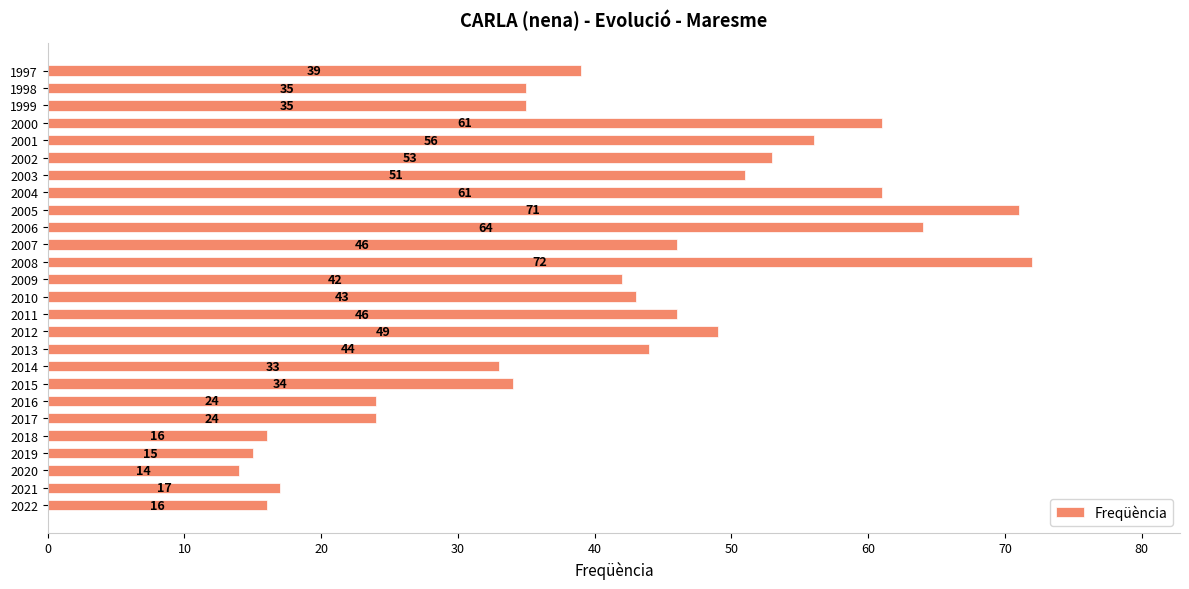

Between 2003 and 2000, which is larger?

2000